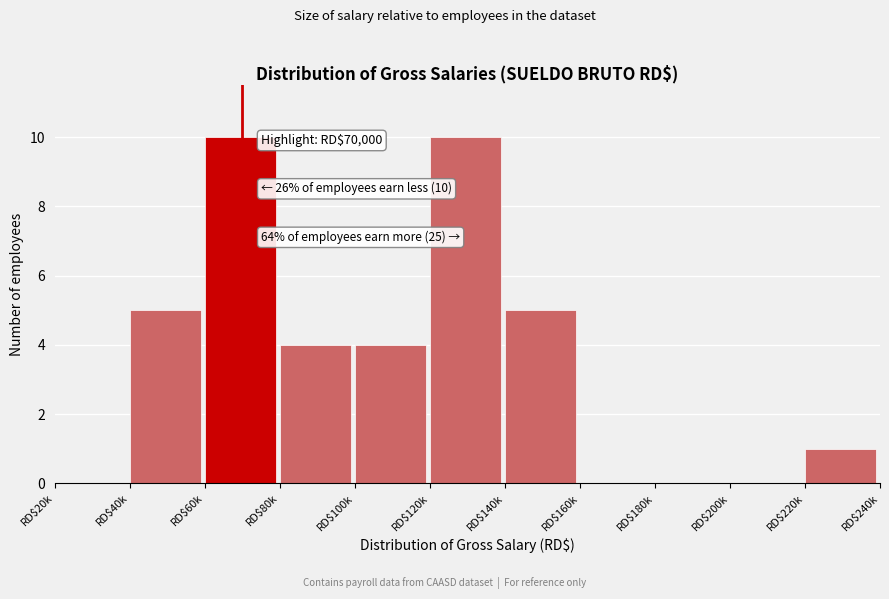

What is the maximum value shown in the chart?

10